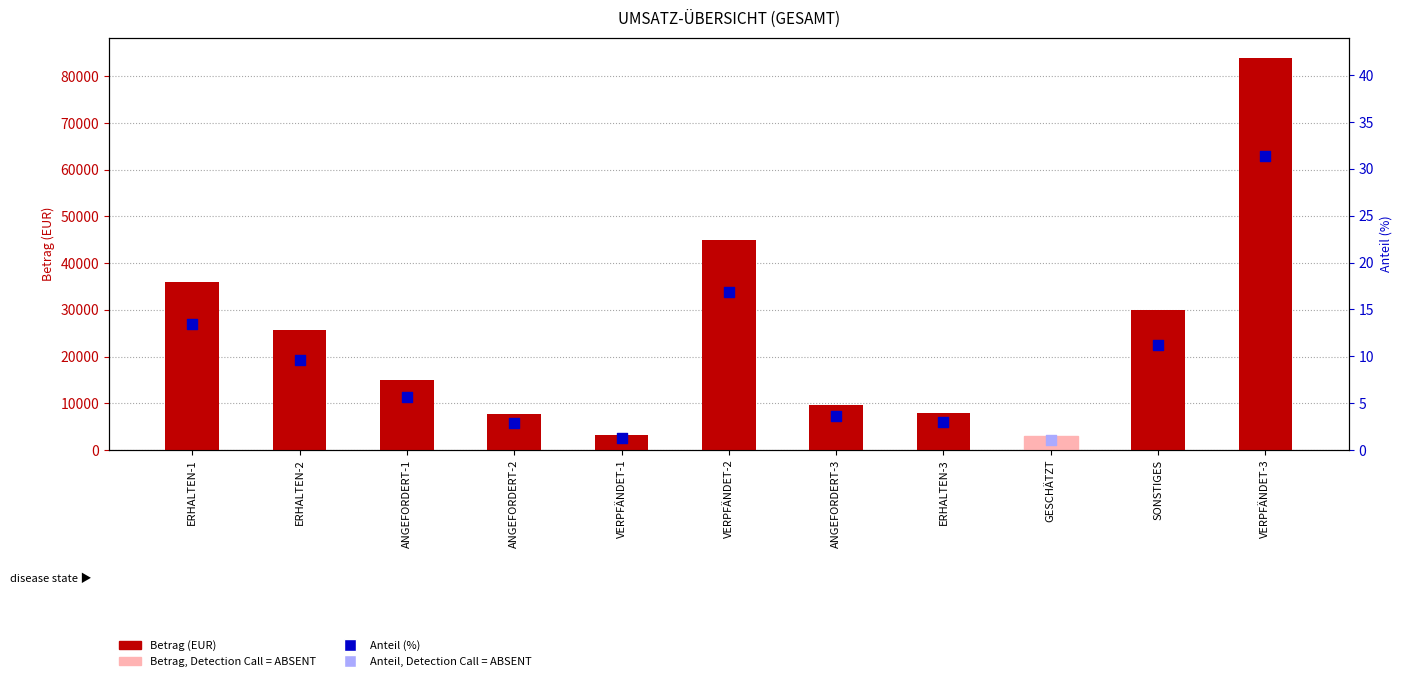

What is the ratio of the value at VERPFÄNDET-3 to the value at ERHALTEN-2?

3.3